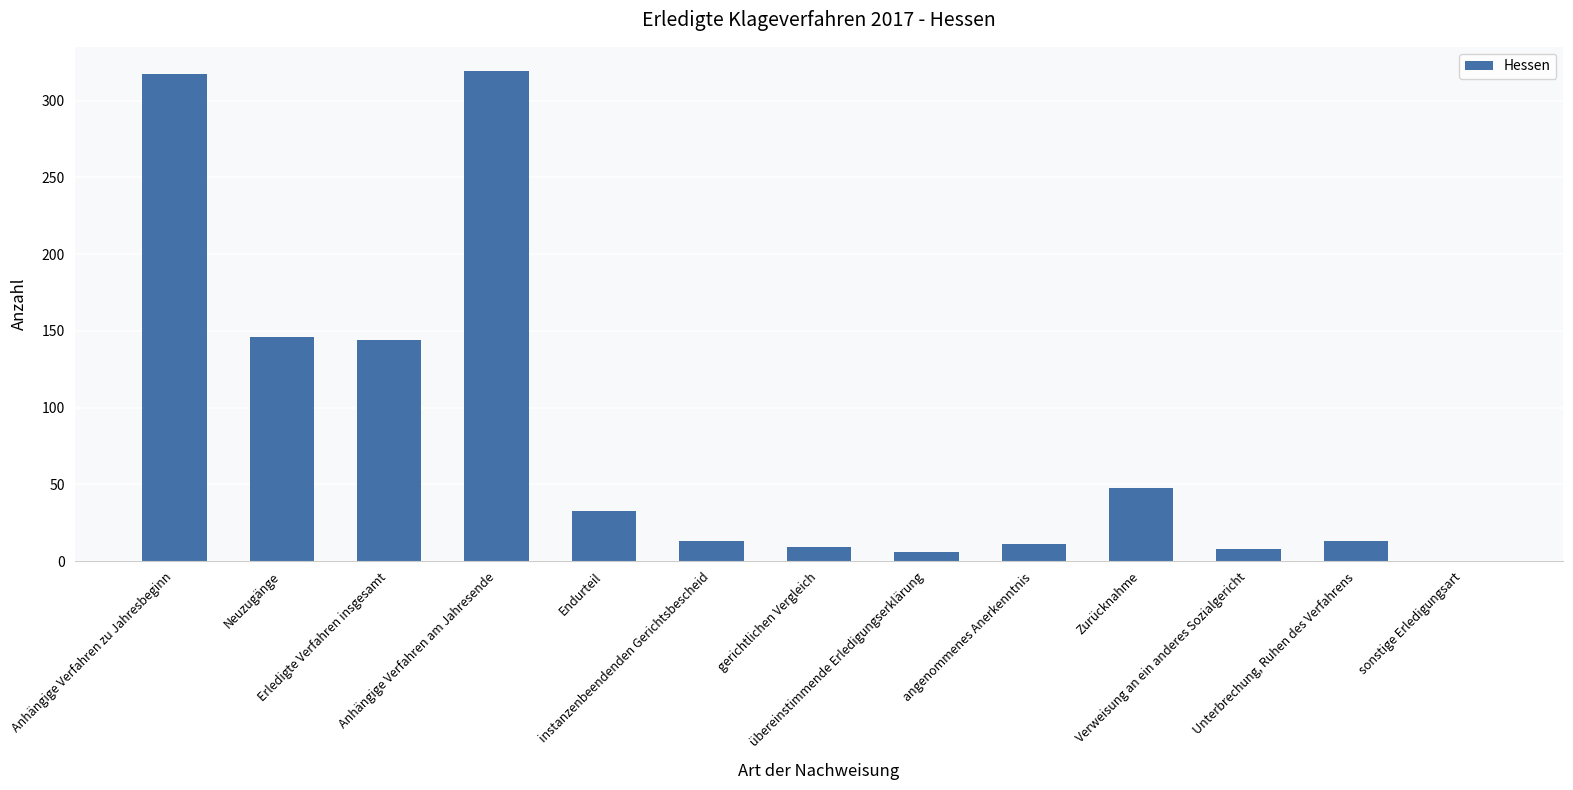

Between Anhängige Verfahren am Jahresende and Zurücknahme, which is larger?

Anhängige Verfahren am Jahresende